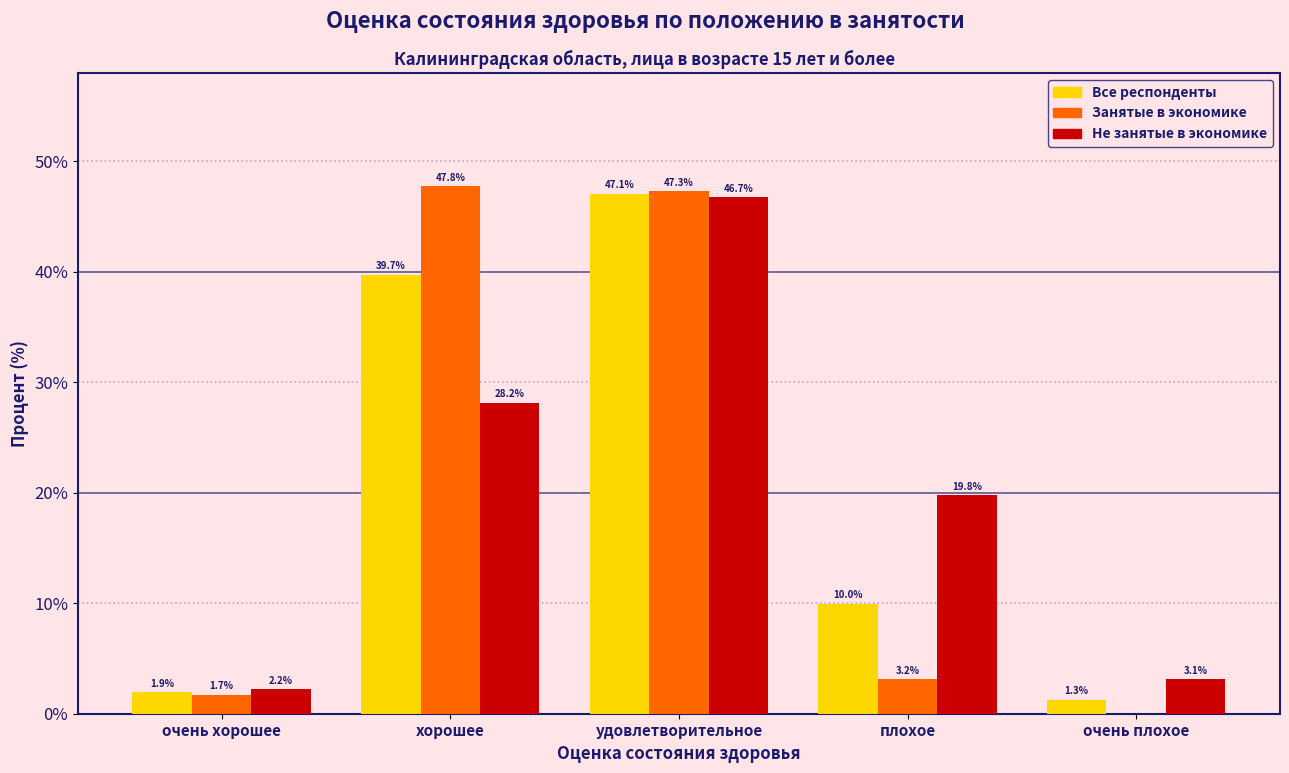

Reading left to right, extract all data points from this chart.

Все респонденты: очень хорошее=1.9	хорошее=39.7	удовлетворительное=47.1	плохое=10.0	очень плохое=1.3
Занятые в экономике: очень хорошее=1.7	хорошее=47.8	удовлетворительное=47.3	плохое=3.2	очень плохое=0.0
Не занятые в экономике: очень хорошее=2.2	хорошее=28.2	удовлетворительное=46.7	плохое=19.8	очень плохое=3.1